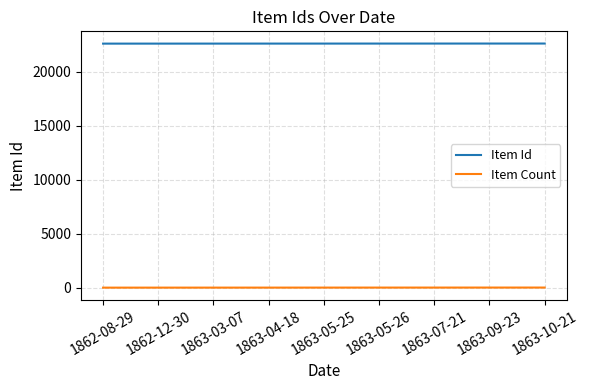

What is the greatest value displayed?

22597